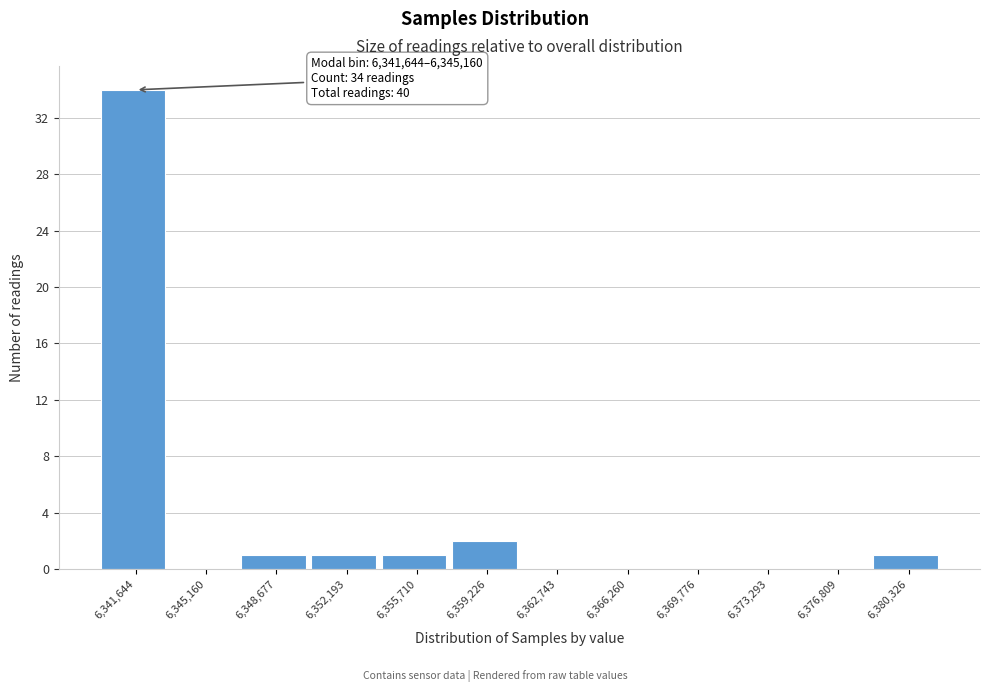

Reading left to right, transcribe all the data shown in this chart.

6,341,644=34	6,345,160=0	6,348,677=1	6,352,193=1	6,355,710=1	6,359,226=2	6,362,743=0	6,366,260=0	6,369,776=0	6,373,293=0	6,376,809=0	6,380,326=1